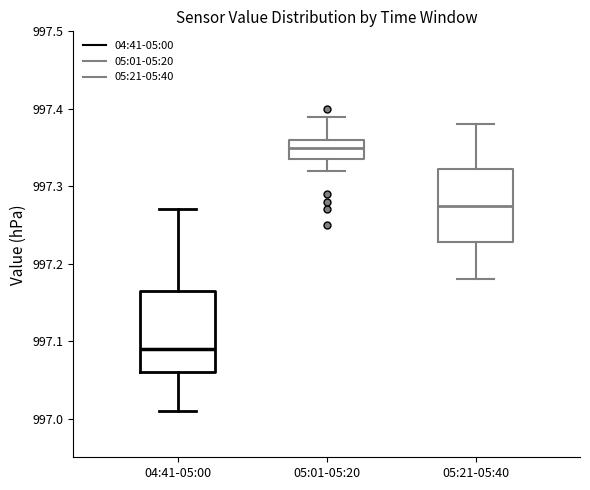

Which box's median line is the highest?

05:01-05:20